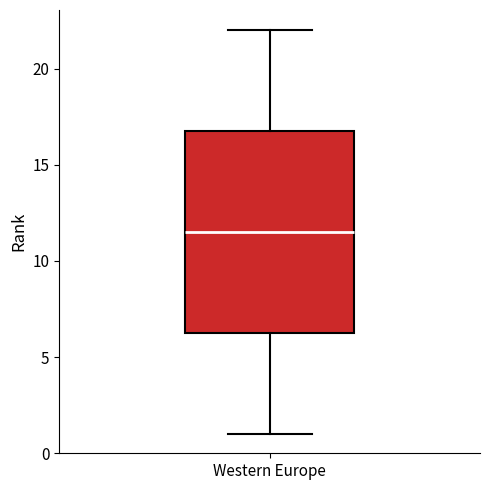

Read this box plot against the y-axis: the position of the median line, the range covered by the box, and the ends of both whiskers. The values are not printed on the chart, so give them approximately, as read against the axis.

median 11.5, box 6.5 to 17.0, whiskers 1.0 to 22.0